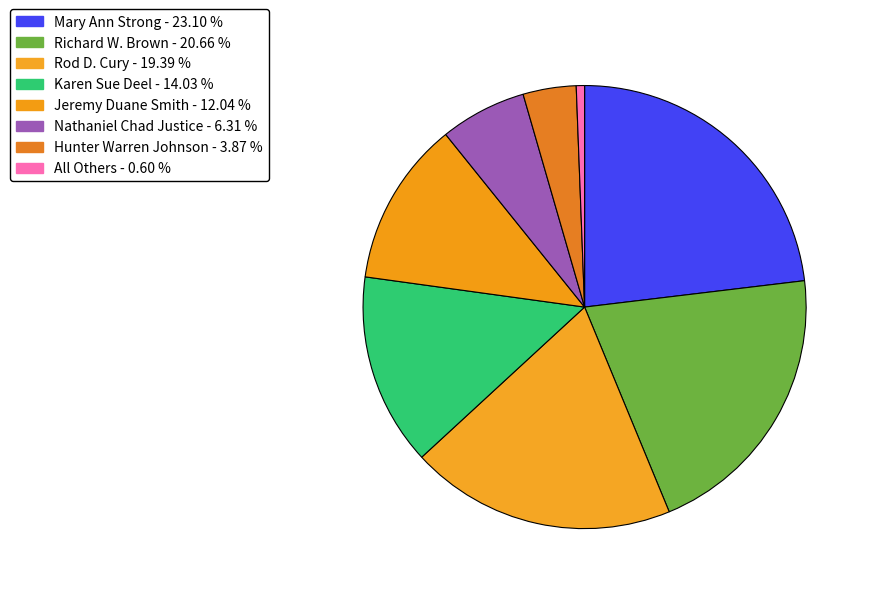

Combined, what portion of the pie is Richard W. Brown and Jeremy Duane Smith?

32.7%